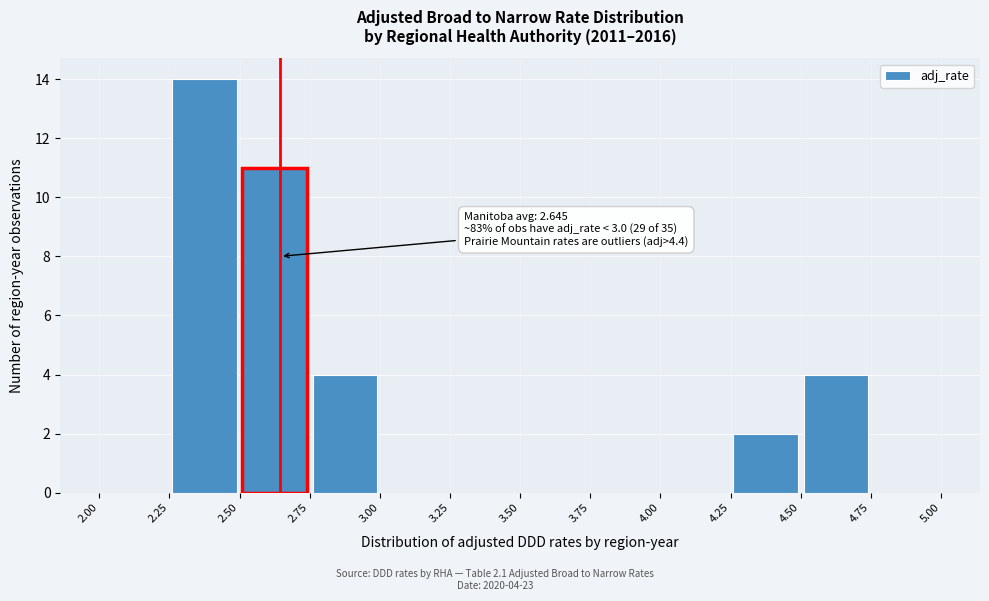

Which range on the x-axis has the tallest bar?

2.25 to 2.50